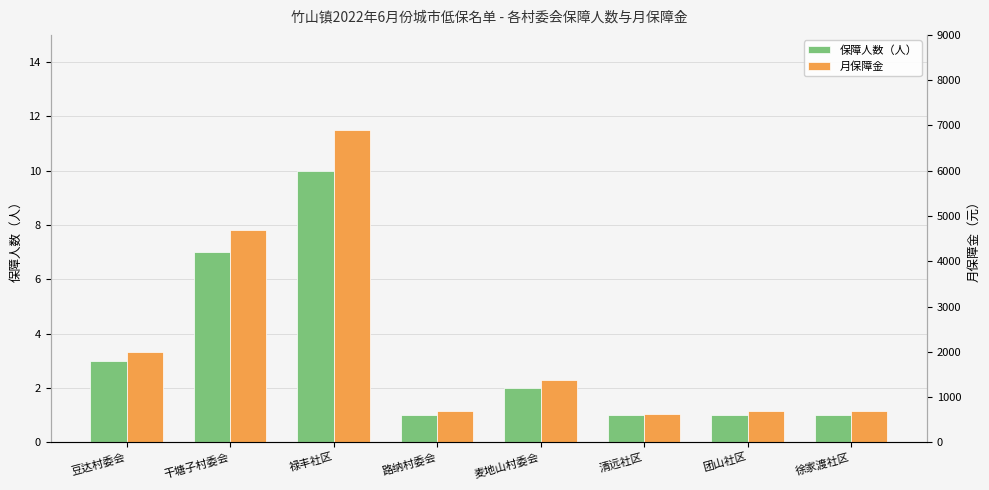

Reading left to right, extract all data points from this chart.

保障人数（人）: 3	7	10	1	2	1	1	1
月保障金: 2005	4700	6900	690	1380	625	690	690